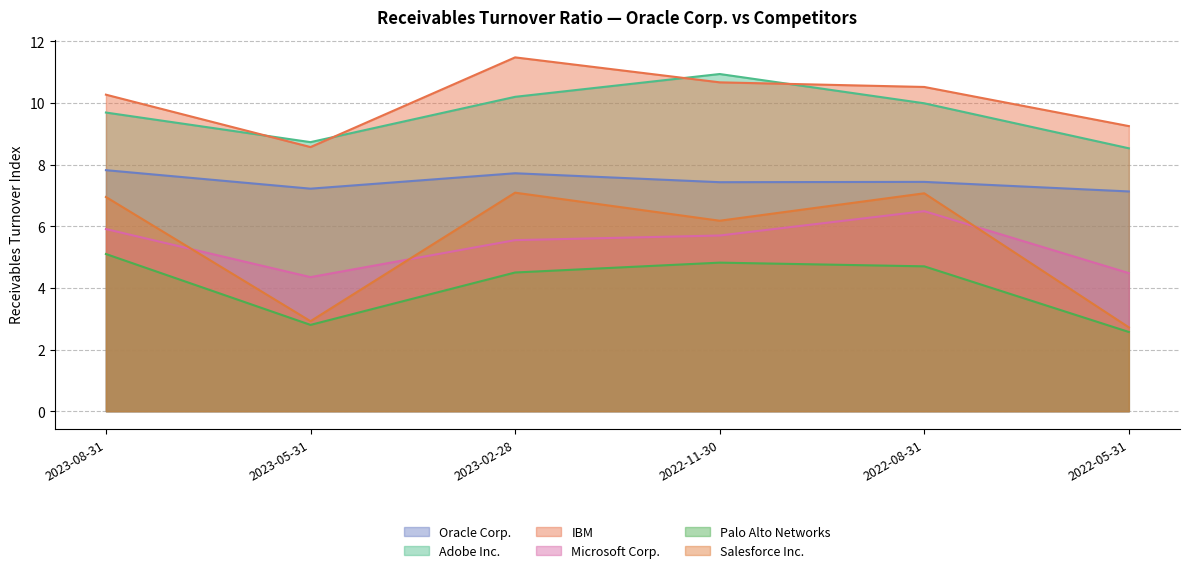

What is the value of the IBM point at the 6th from the left?

9.2